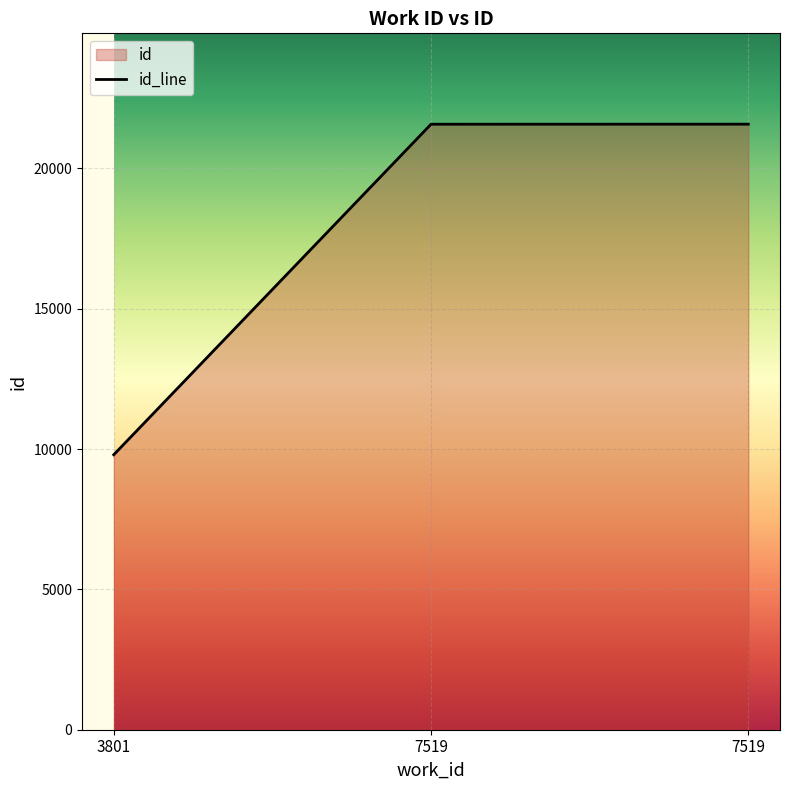

At which category does the chart reach its peak across all series?

7519